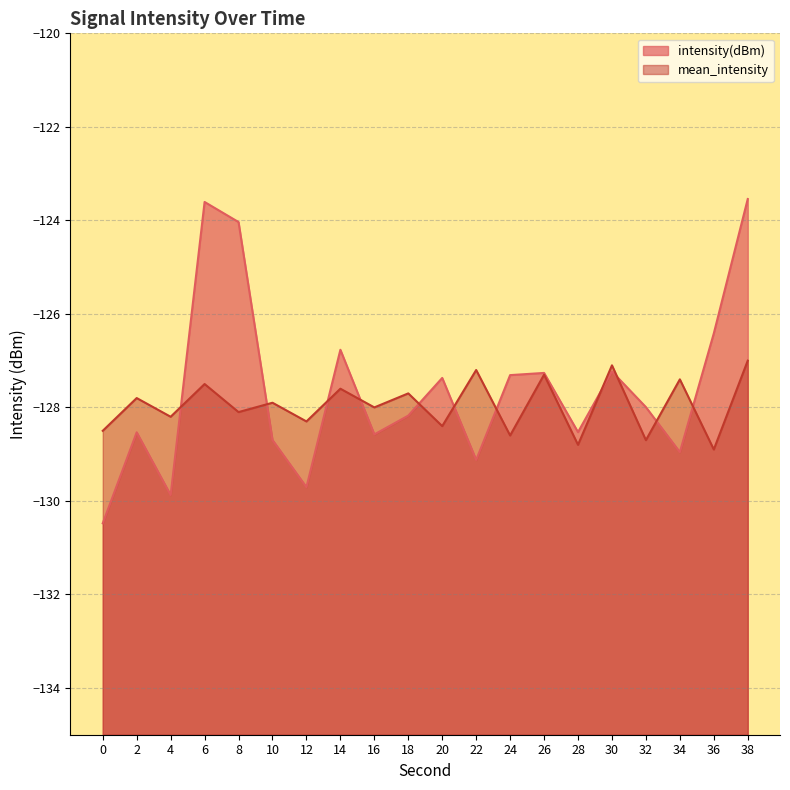

True or false: mean_intensity and intensity(dBm) intersect in this chart.

True